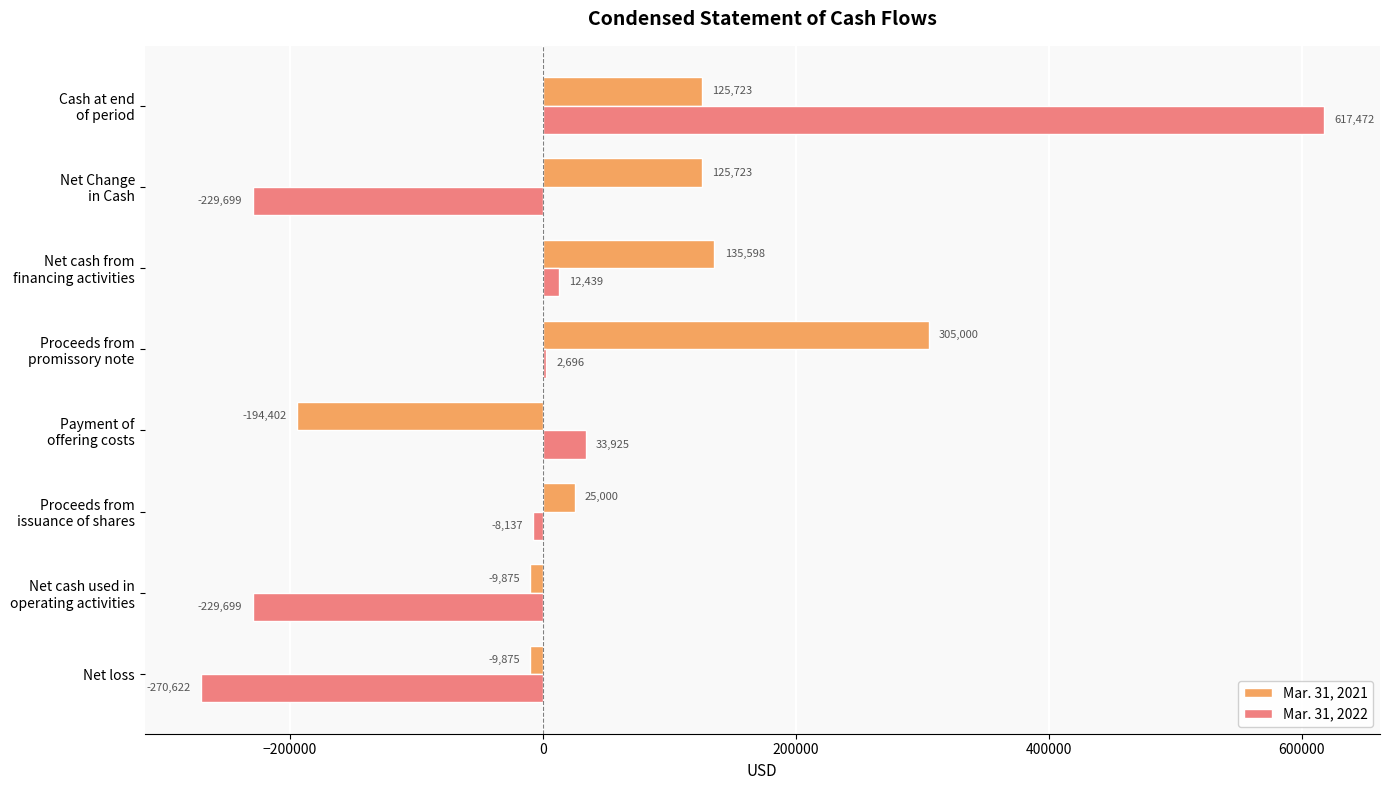

Which series has the largest total across all categories?

Mar. 31, 2021